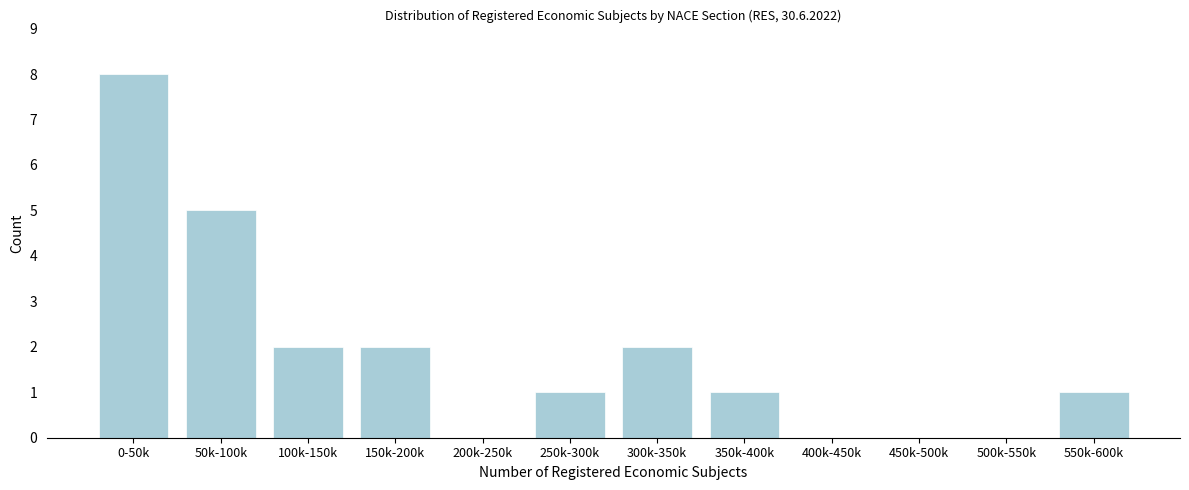

Reading right to left, transcribe all the data shown in this chart.

550k-600k=1	500k-550k=0	450k-500k=0	400k-450k=0	350k-400k=1	300k-350k=2	250k-300k=1	200k-250k=0	150k-200k=2	100k-150k=2	50k-100k=5	0-50k=8